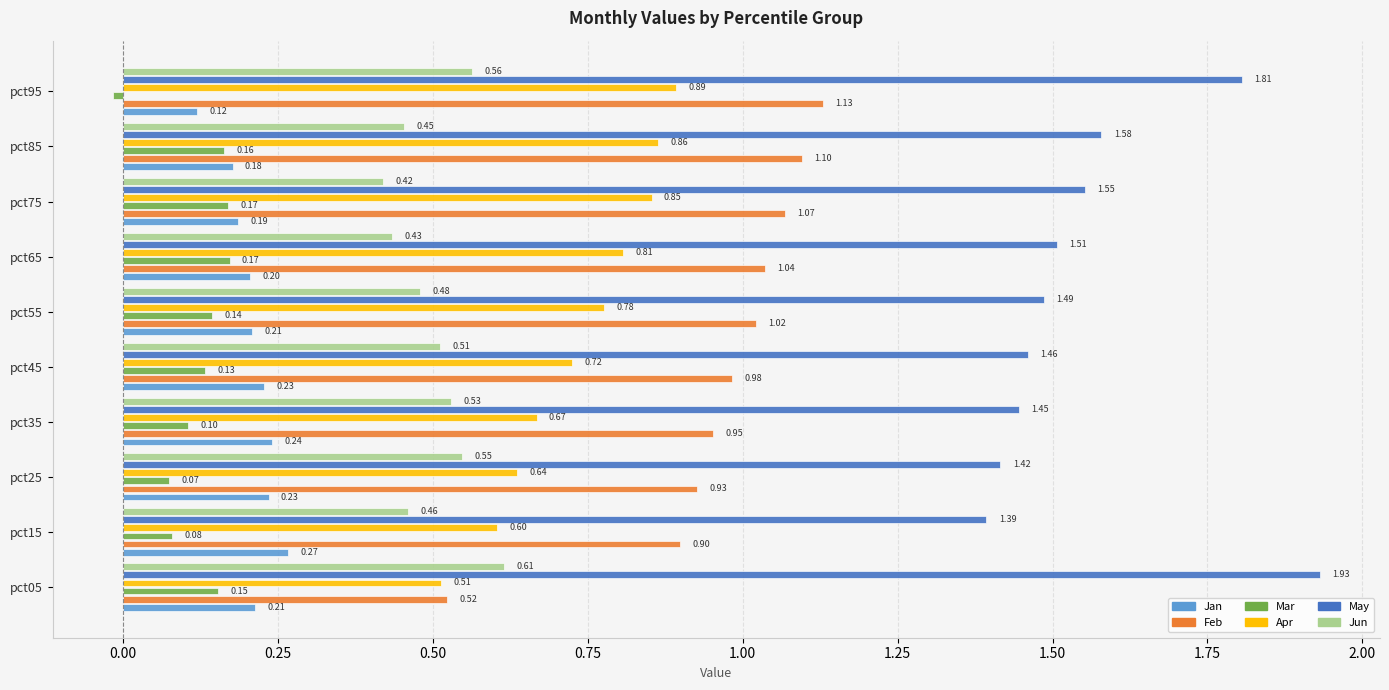

Between pct35 and pct45, which series saw the biggest shift?

Apr